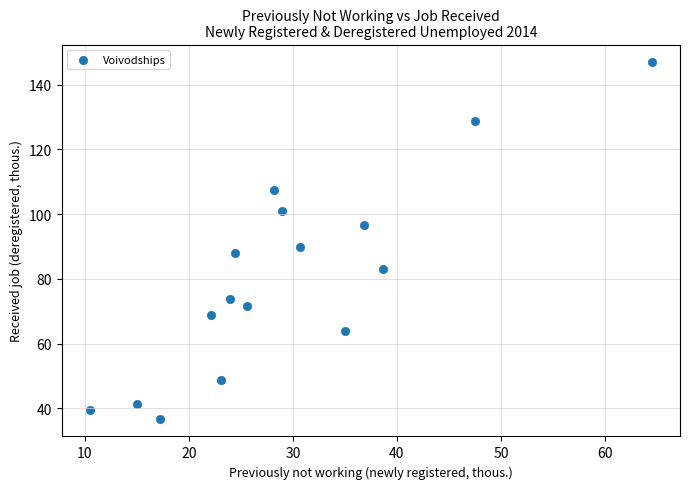

What Y value in the scatter plot is closest to 91?

89.7